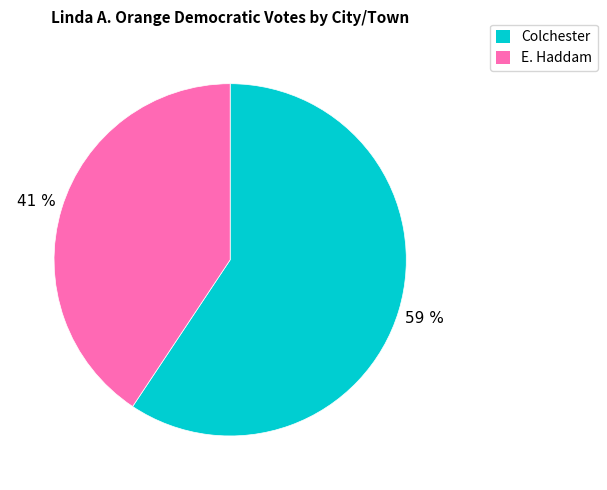

Rank the categories by value from lowest to highest.

E. Haddam, Colchester